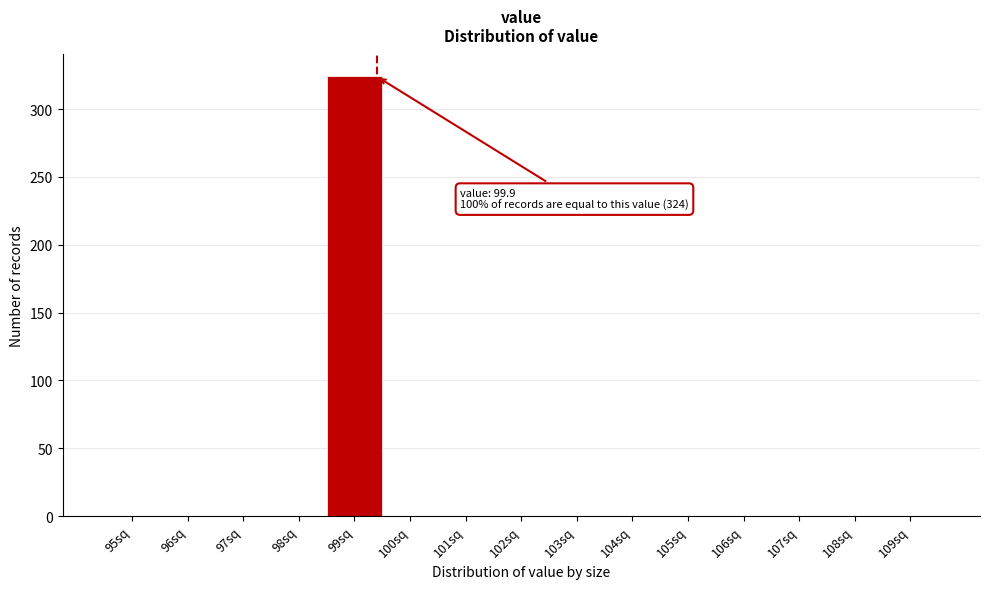

Reading left to right, what are all the values shown in this chart?

95sq=0	96sq=0	97sq=0	98sq=0	99sq=324	100sq=0	101sq=0	102sq=0	103sq=0	104sq=0	105sq=0	106sq=0	107sq=0	108sq=0	109sq=0